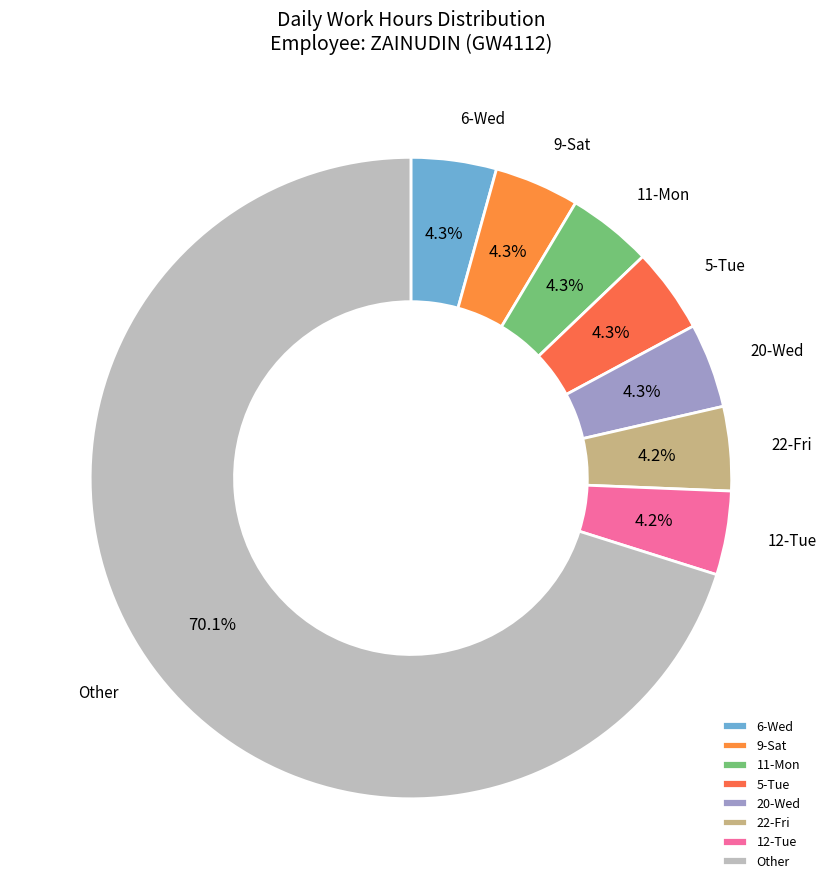

Is there any slice that represents more than half of the pie?

Yes